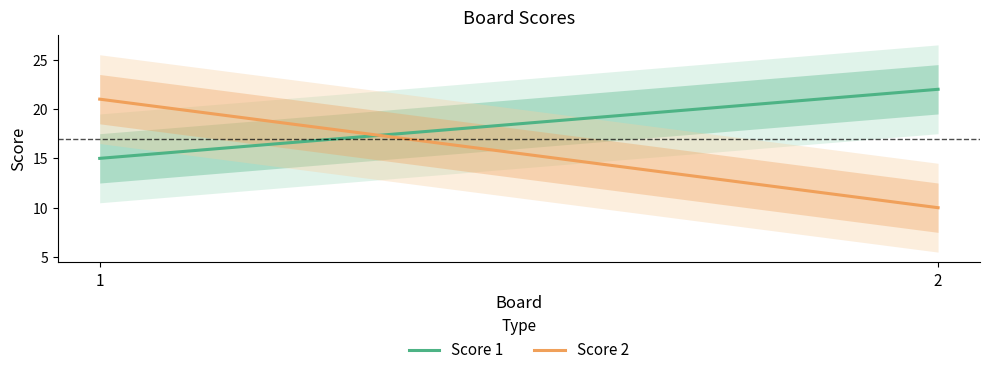

The Score 1 series shows 22 at 2. True or false?

True